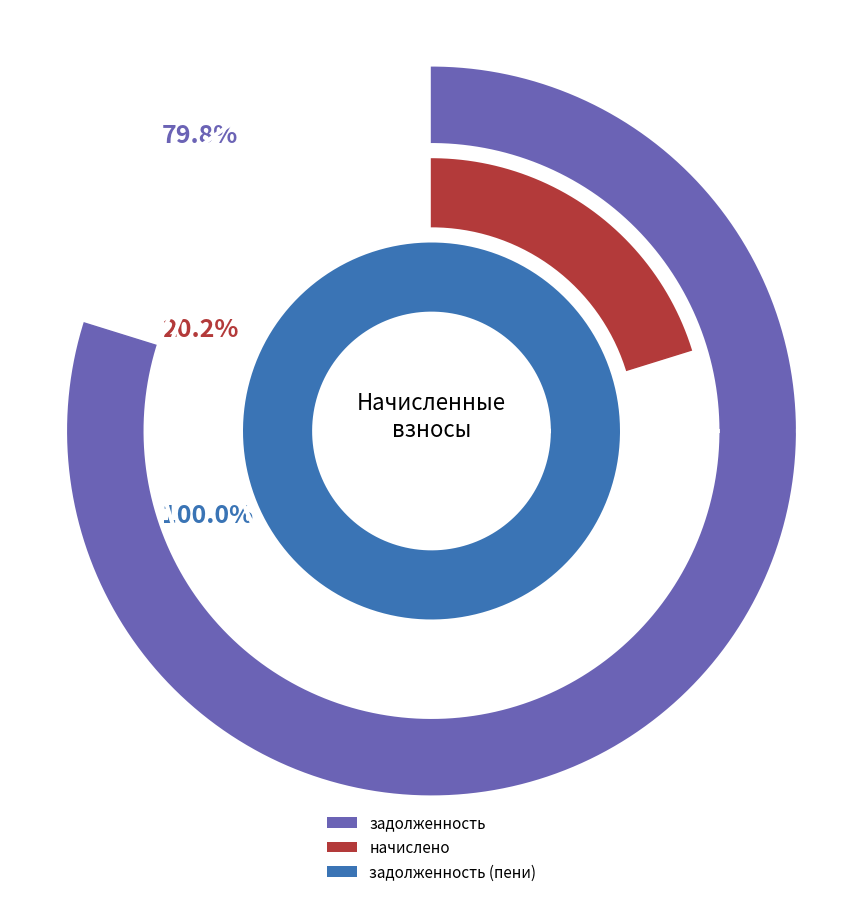

Does 3 represent more than half of the total?

No